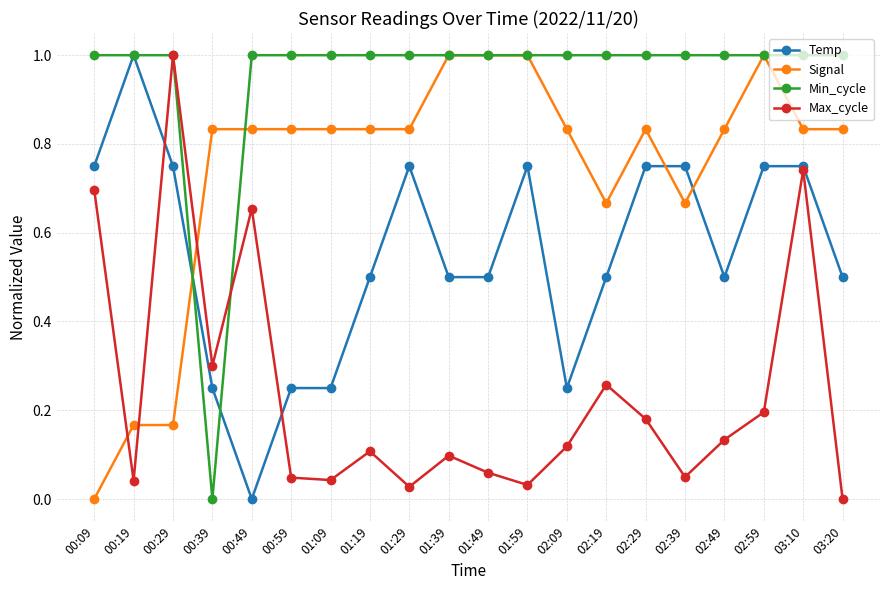

True or false: Temp and Signal intersect in this chart.

True